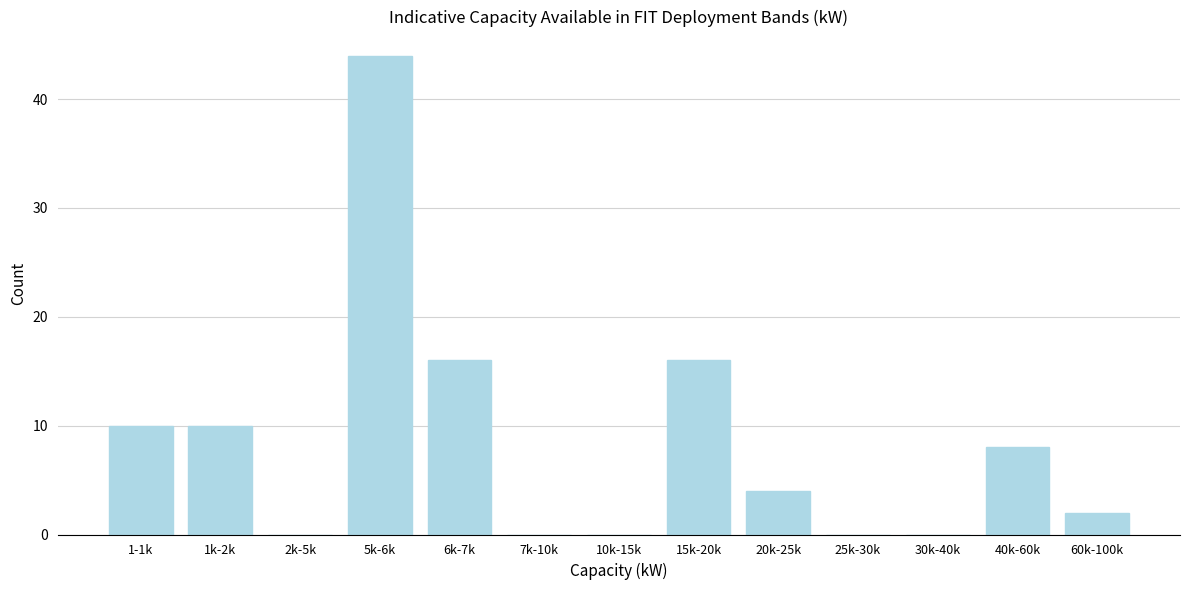

Reading left to right, transcribe all the data shown in this chart.

1-1k=10	1k-2k=10	2k-5k=0	5k-6k=44	6k-7k=16	7k-10k=0	10k-15k=0	15k-20k=16	20k-25k=4	25k-30k=0	30k-40k=0	40k-60k=8	60k-100k=2